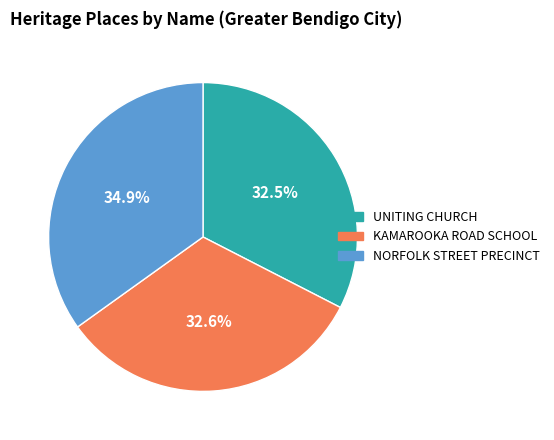

Is there a majority slice in this chart?

No